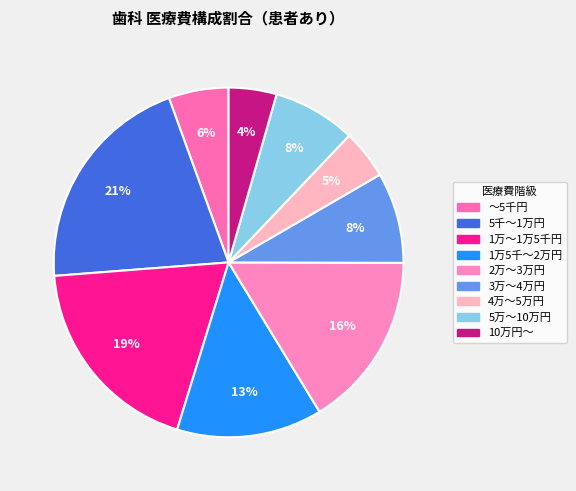

To the nearest percent, what percentage of the pie is 1万5千～2万円?

13%